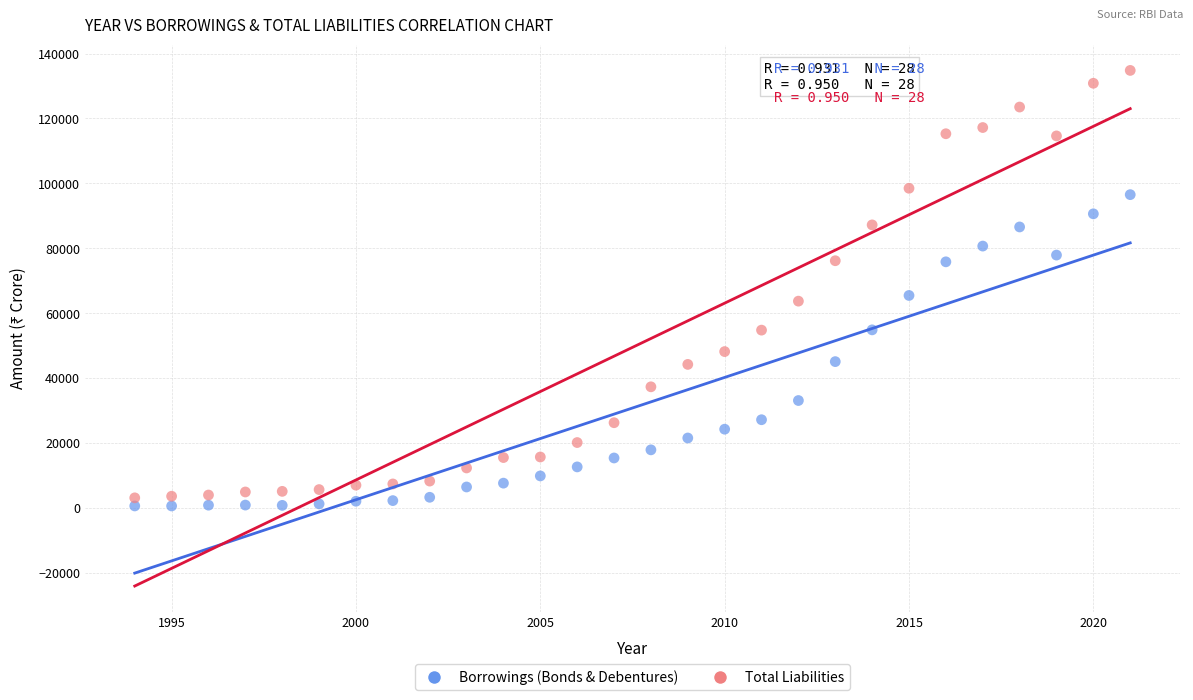

Which series reaches the maximum Y coordinate?

Total Liabilities